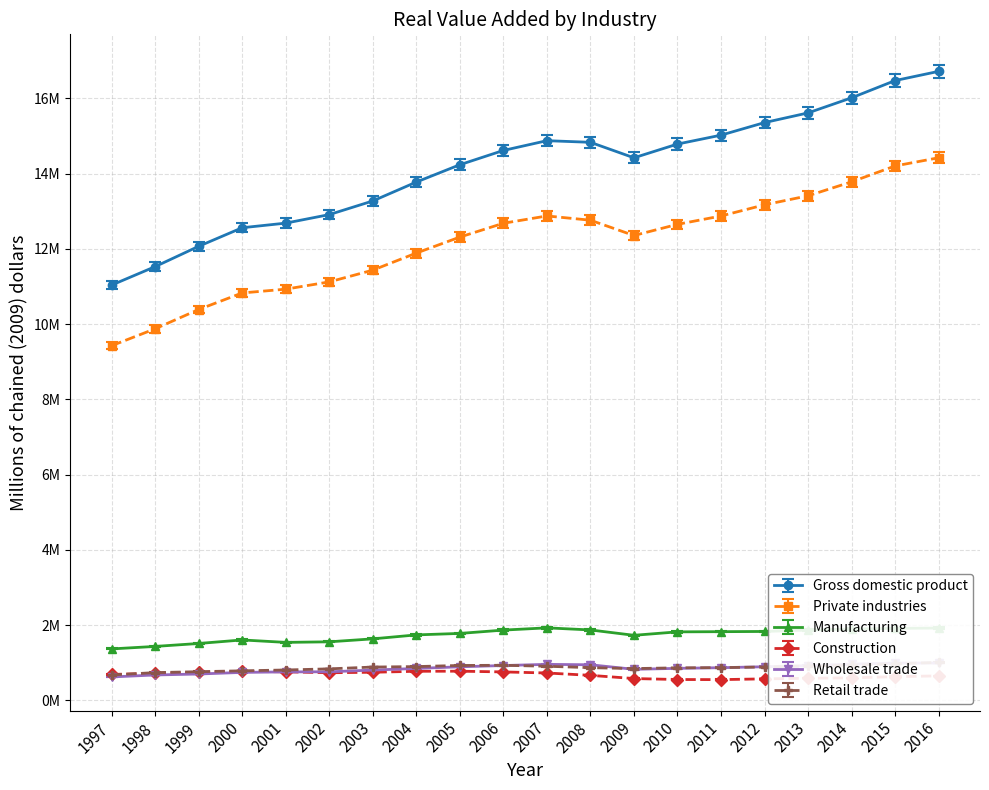

The value of Wholesale trade at 2008 is 952917.8. True or false?

True